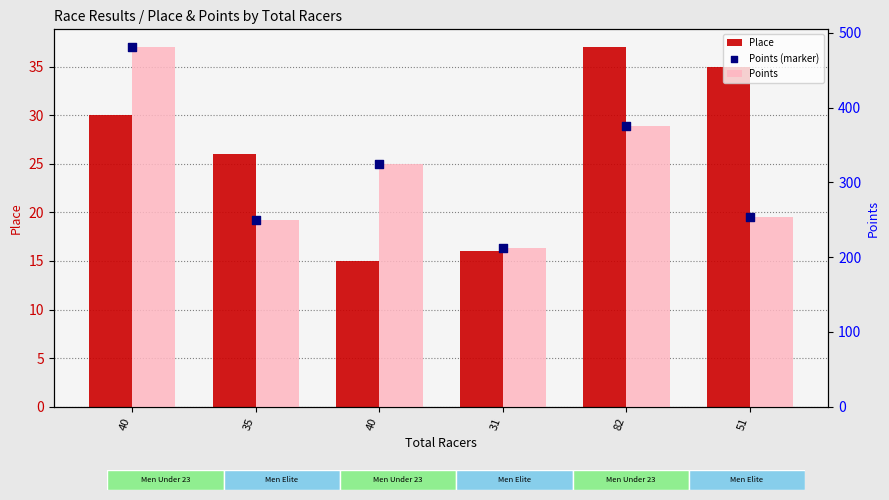

Which series has the largest total across all categories?

Points